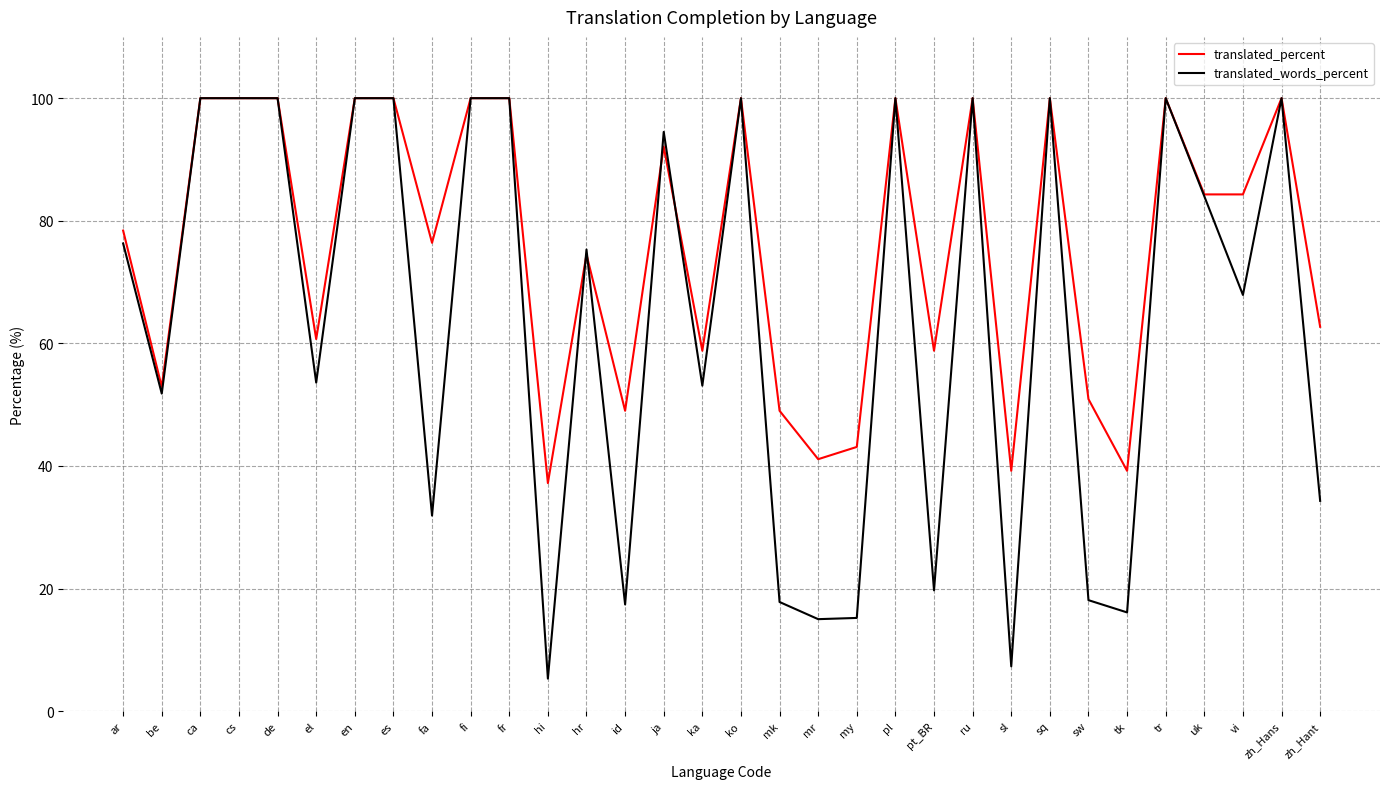

What is the maximum value shown in the chart?

100.0